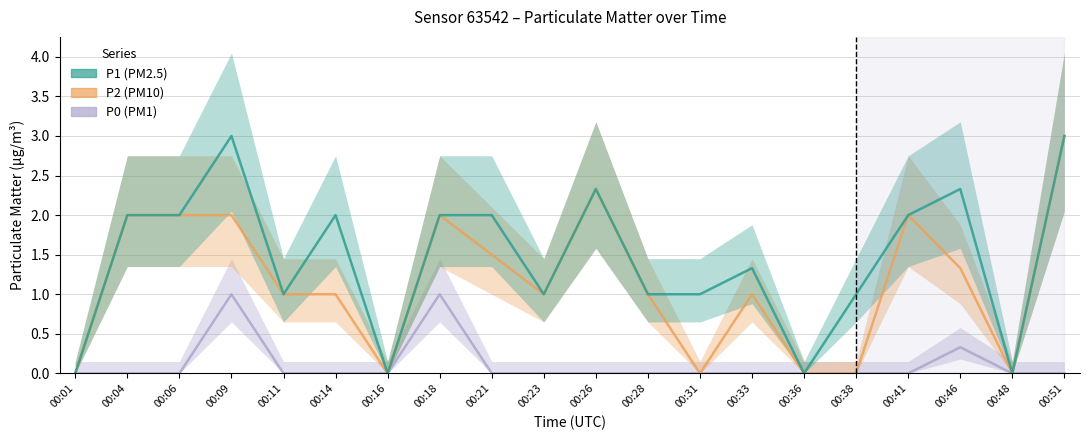

At which label does P2 first exceed 1?

00:04